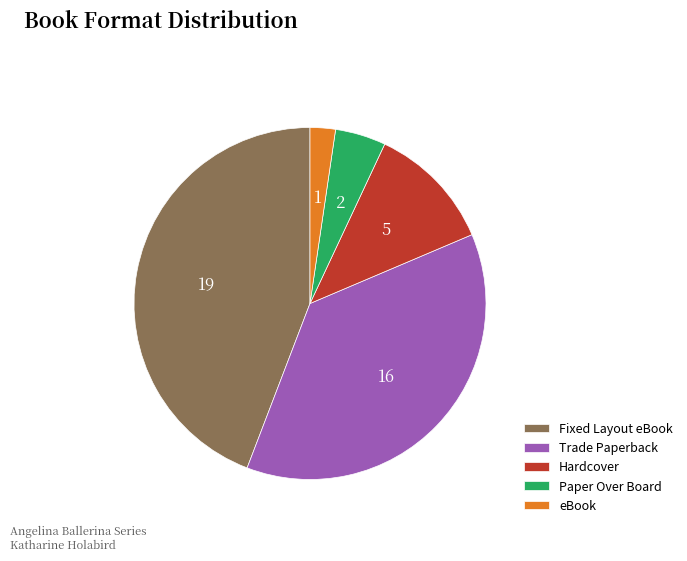

Combined, do Fixed Layout eBook and Hardcover account for over 50%?

Yes